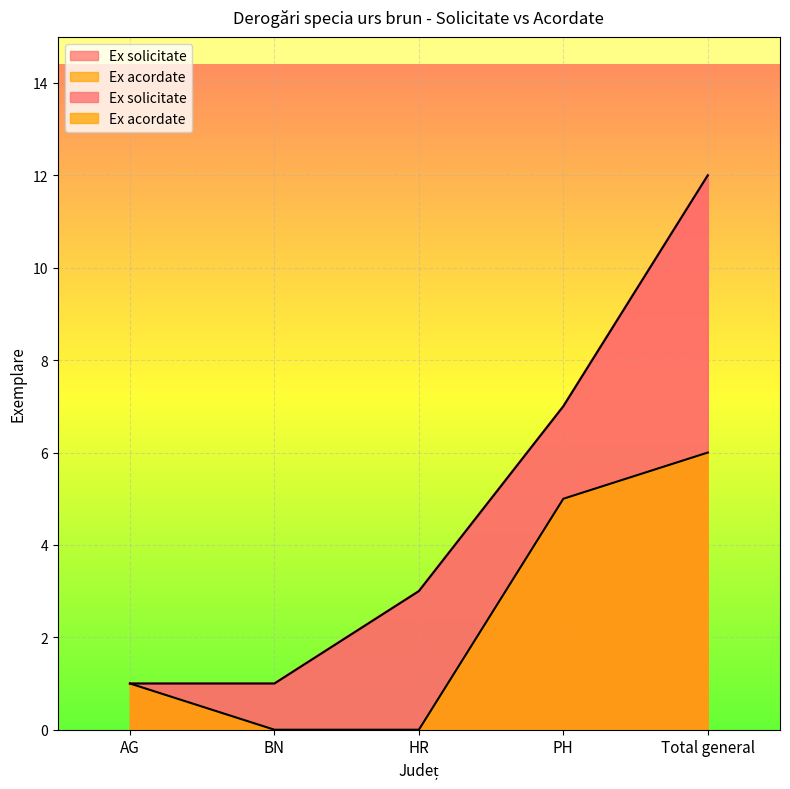

How many Ex acordate values are between 0 and 5?

4